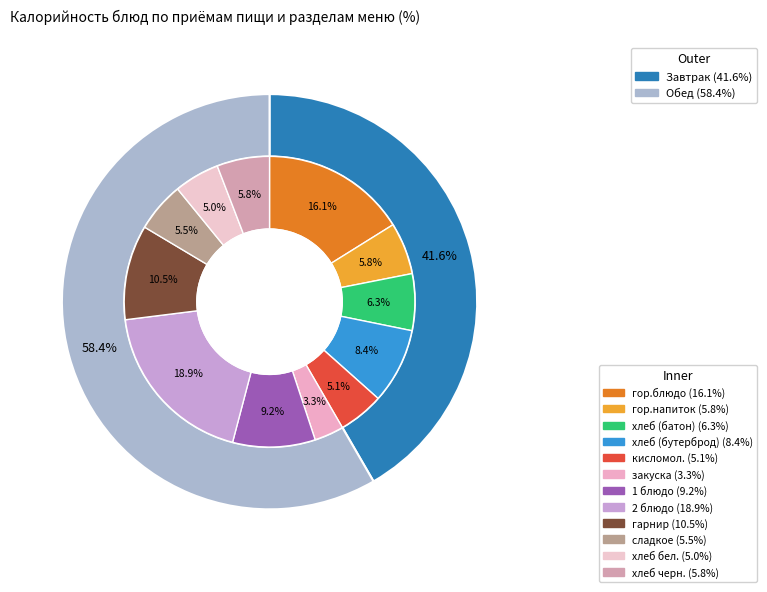

To the nearest percent, what percentage of the pie is хлеб (бутерброд)?

8%